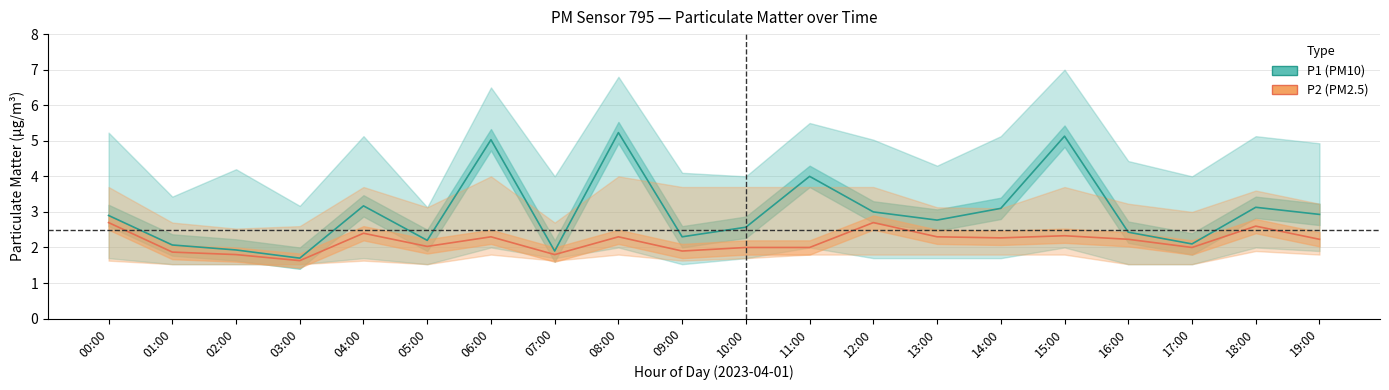

How many values in the P1 (PM10) series are below 2?

3